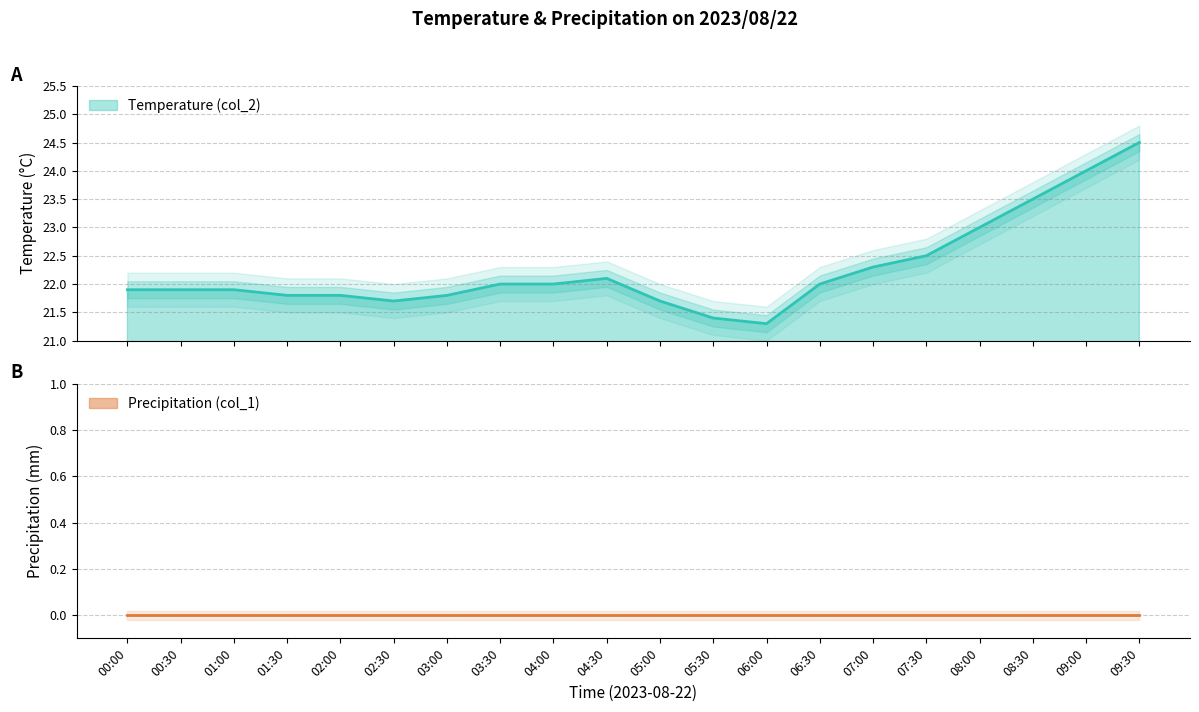

Between 06:00 and 07:00, which is larger?

07:00